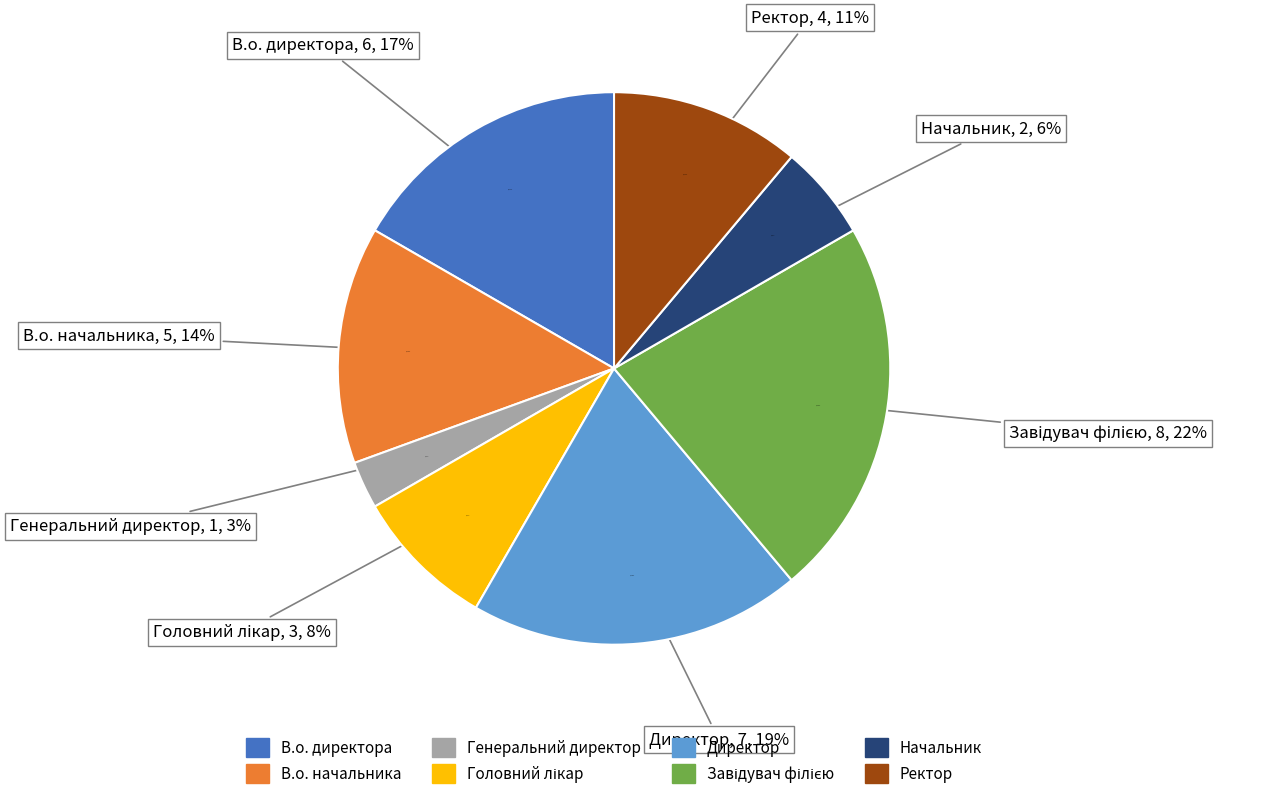

To the nearest percent, what is the combined percentage of Директор and Ректор?

31%